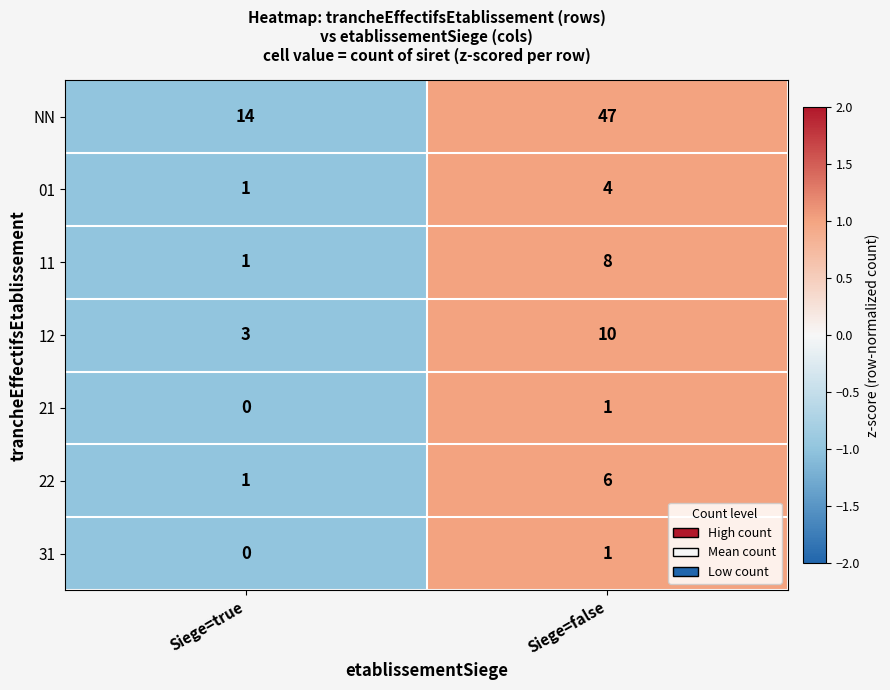

Reading left to right, extract all data points from this chart.

NN: 14	47
01: 1	4
11: 1	8
12: 3	10
21: 0	1
22: 1	6
31: 0	1